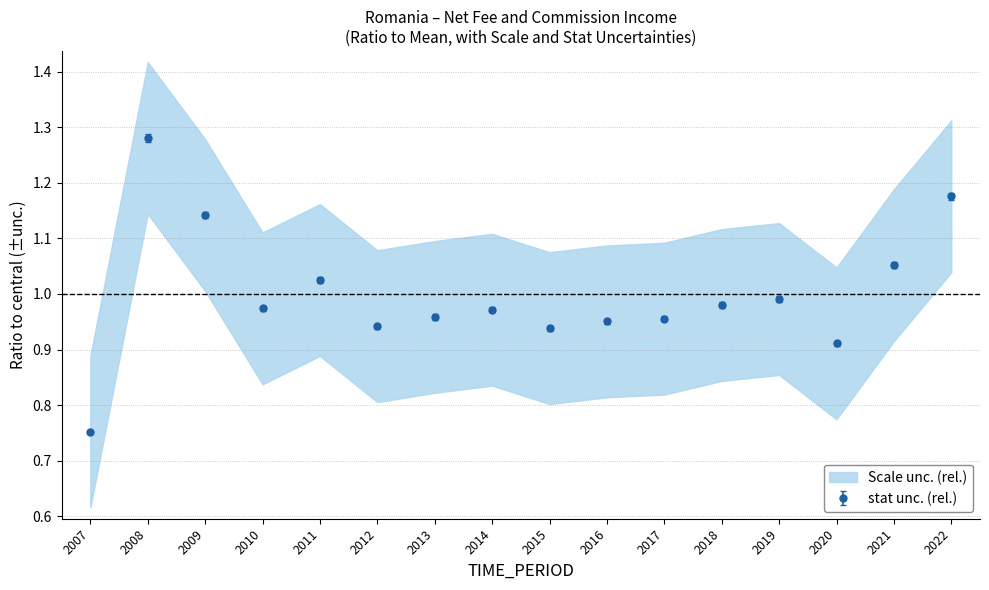

Between 2013 and 2018, which is larger?

2018